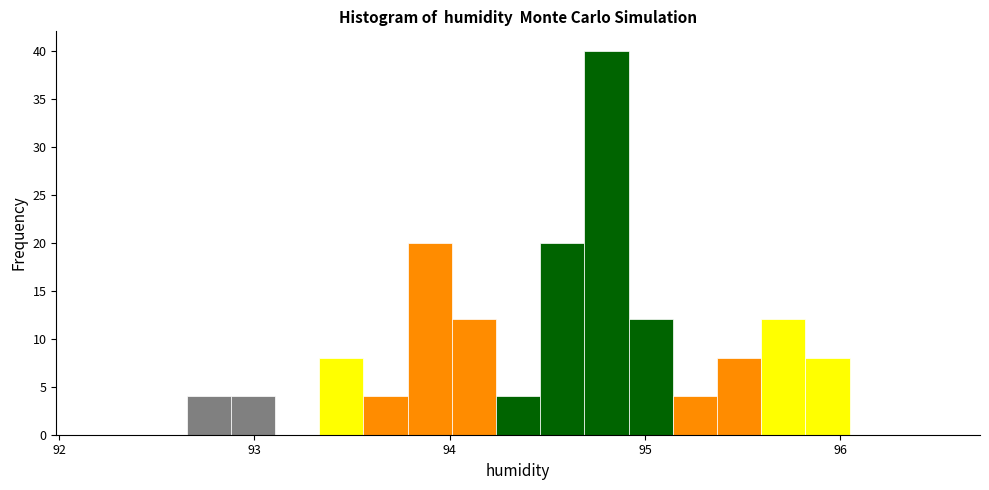

Read against the x-axis, roughly where is the centre of the tallest bar?

94.8